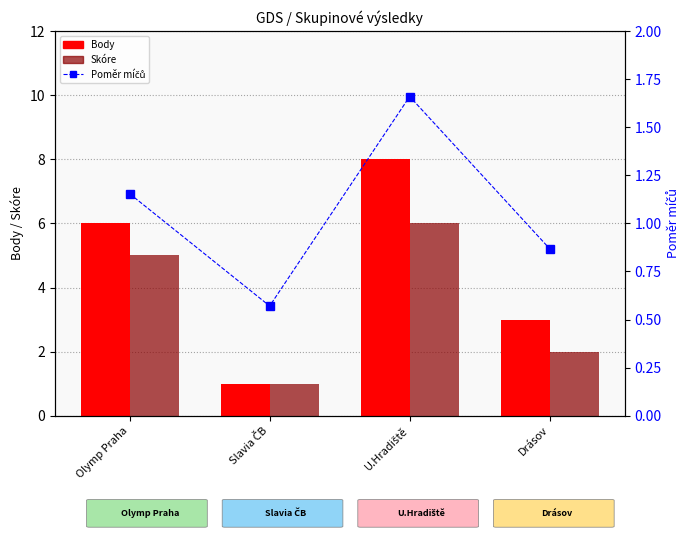

The Poměr míčů series shows 0.9 at Drásov. True or false?

True